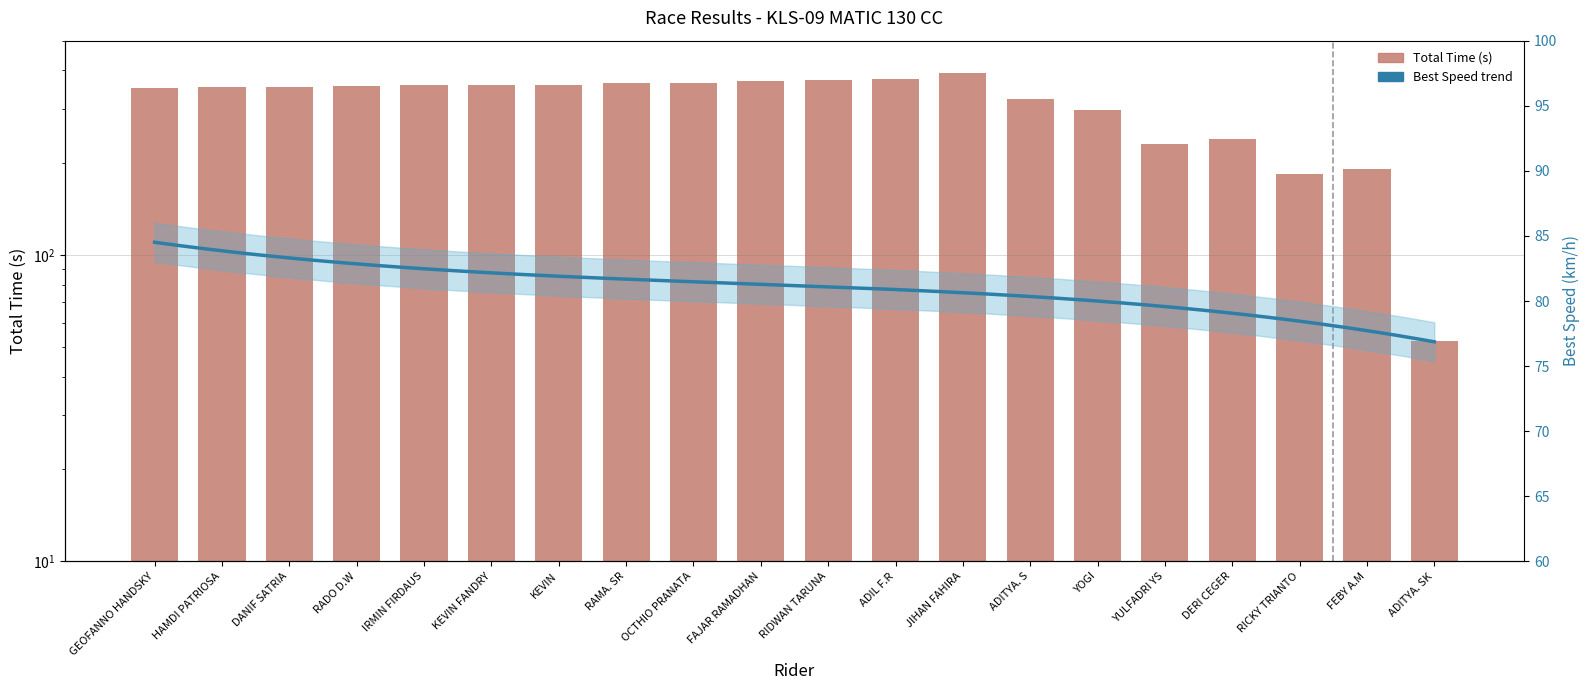

True or false: the data shows 462.4 at DANIF SATRIA.

False